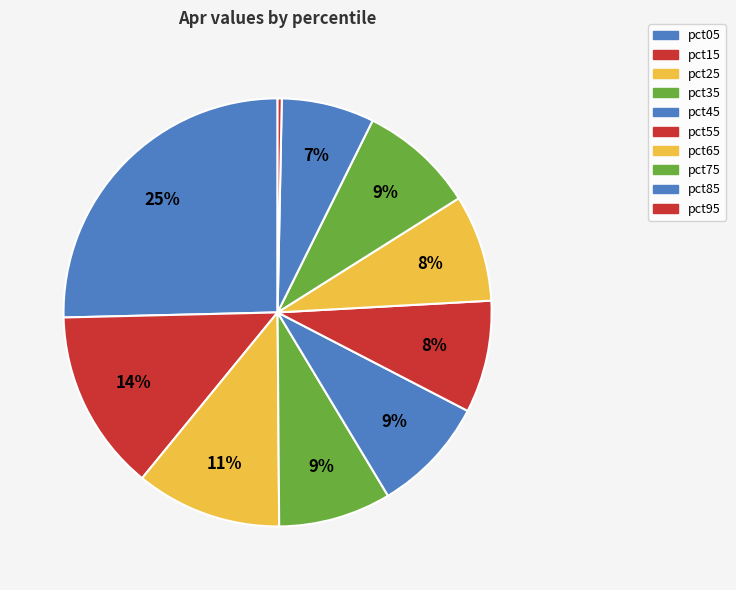

Rank the categories by value from lowest to highest.

pct95, pct85, pct65, pct55, pct35, pct75, pct45, pct25, pct15, pct05